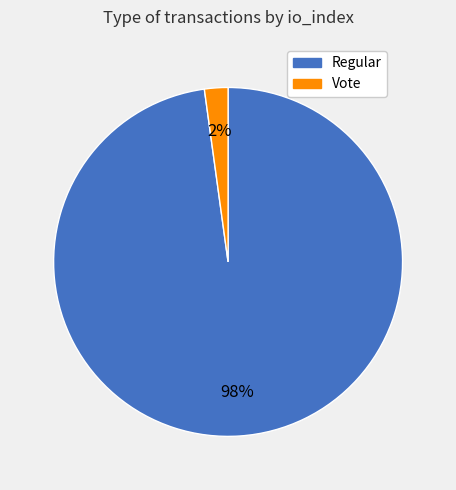

Is the sum of Vote and Regular greater than half?

Yes